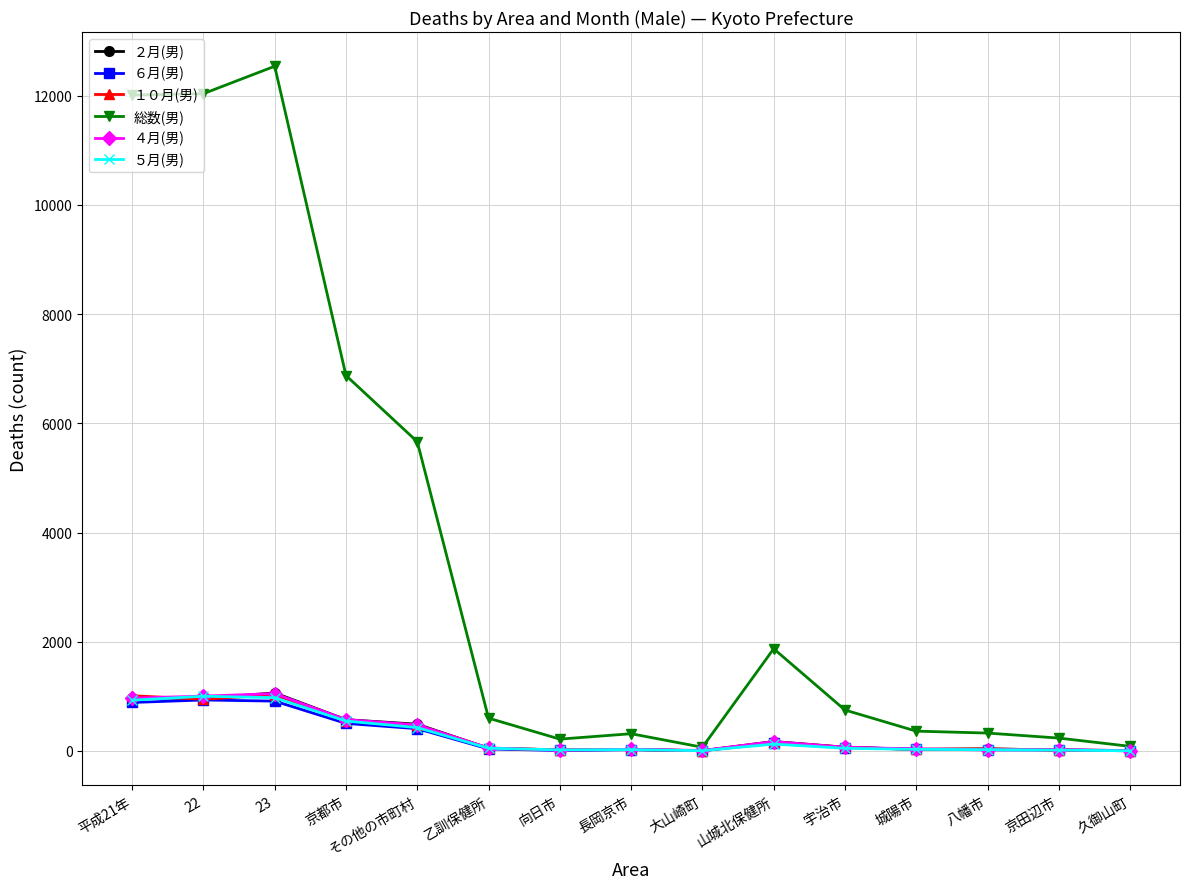

Where do ５月(男) and ２月(男) first cross each other?

平成21年 and 22